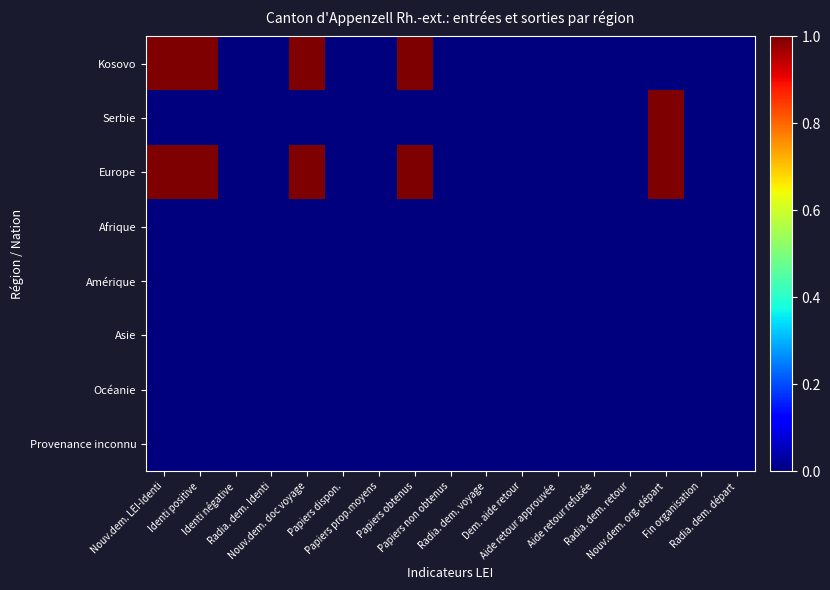

At Dem. aide retour, list the series in order from smallest to largest.

Kosovo, Serbie, Europe, Afrique, Amérique, Asie, Océanie, Provenance inconnu